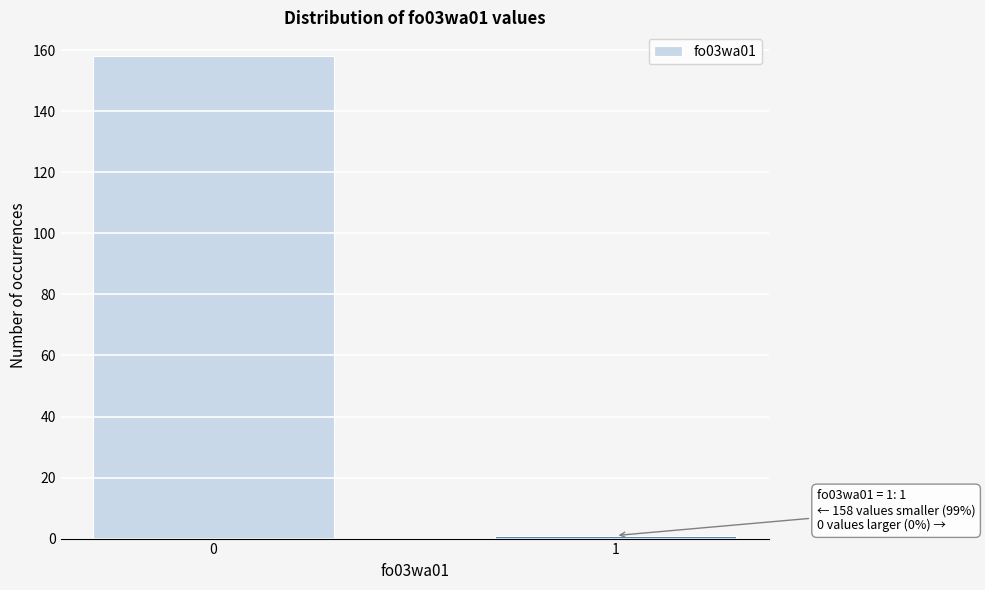

Reading left to right, what are all the values shown in this chart?

158	1